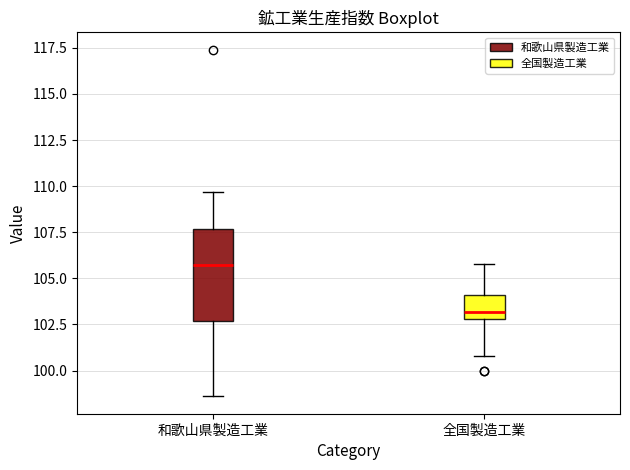

Which box's median line is the highest?

和歌山県製造工業